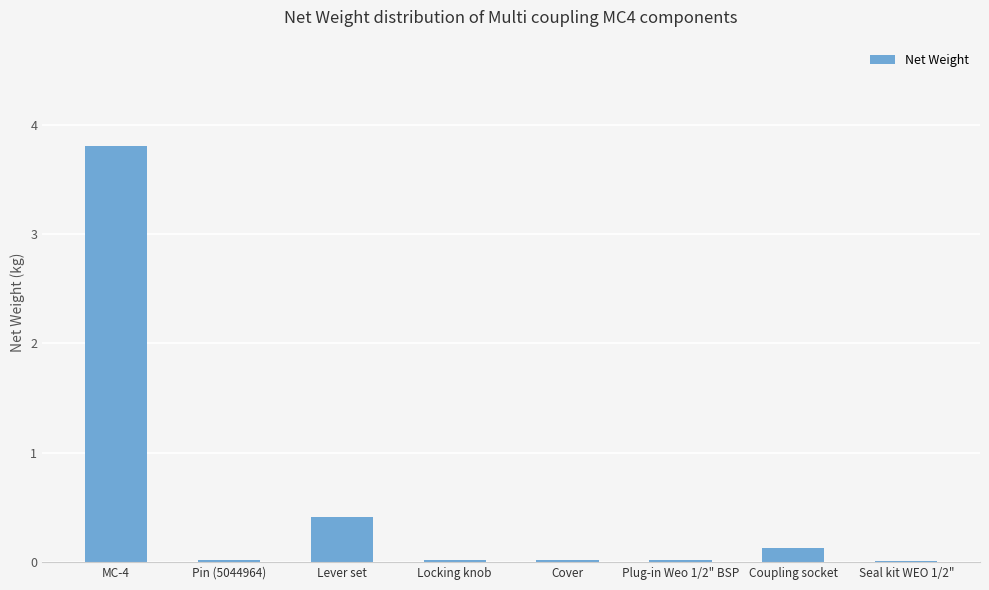

At which label is the value closest to 1?

Lever set